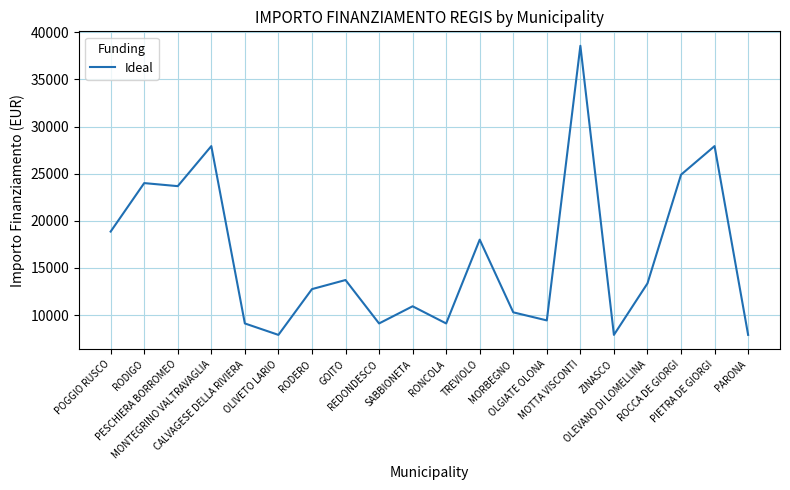

What is the difference between the maximum and minimum values?

30674